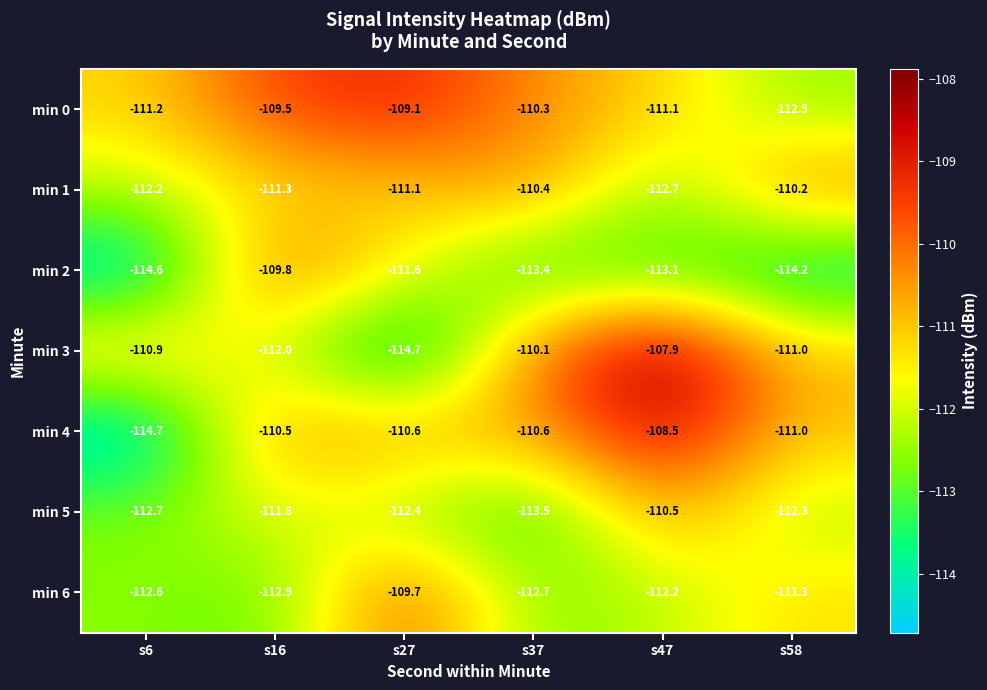

What is the difference between the maximum and minimum values in the min 3 series?

6.8